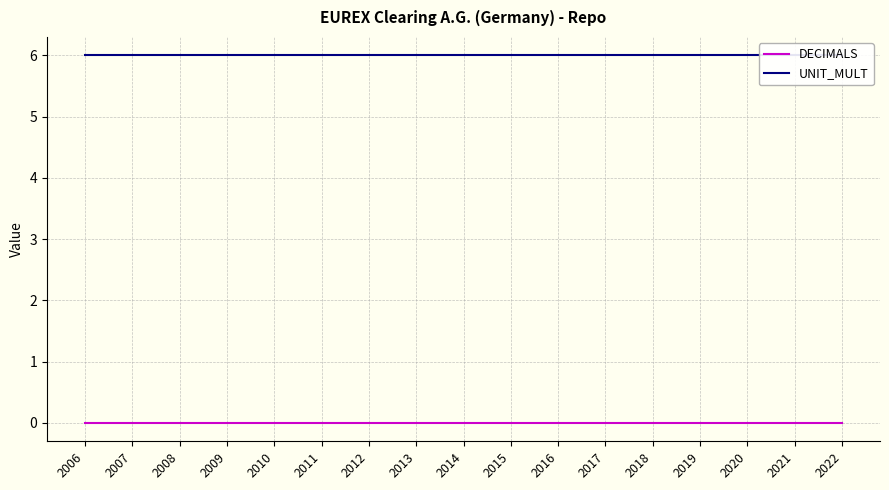

What is the minimum value for UNIT_MULT?

6